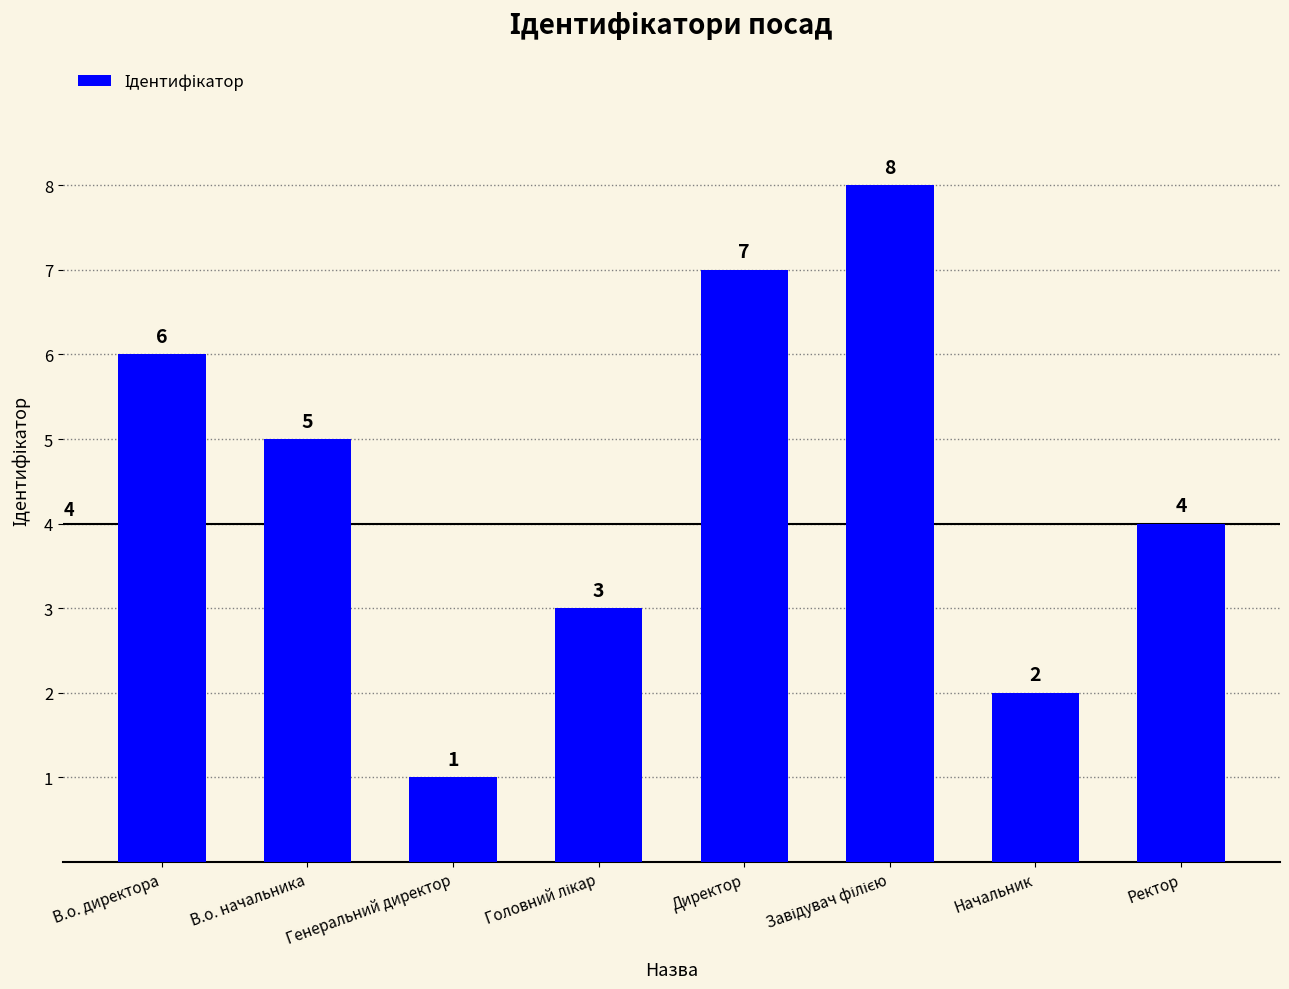

What value does the data have at В.о. директора?

6